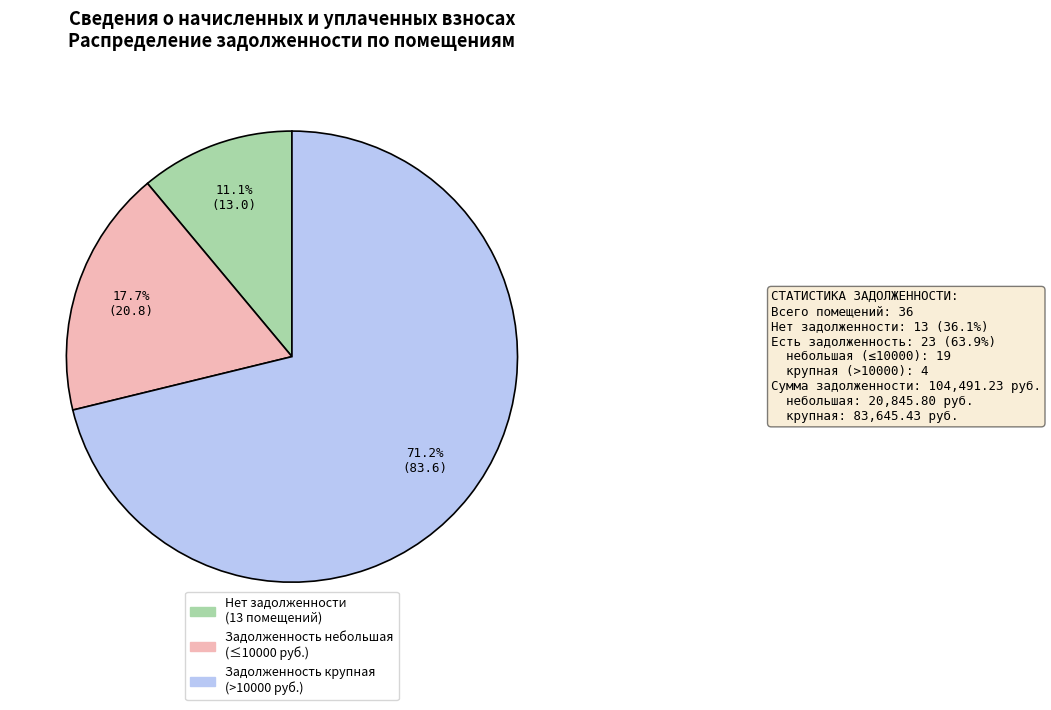

Is there any slice that represents more than half of the pie?

Yes